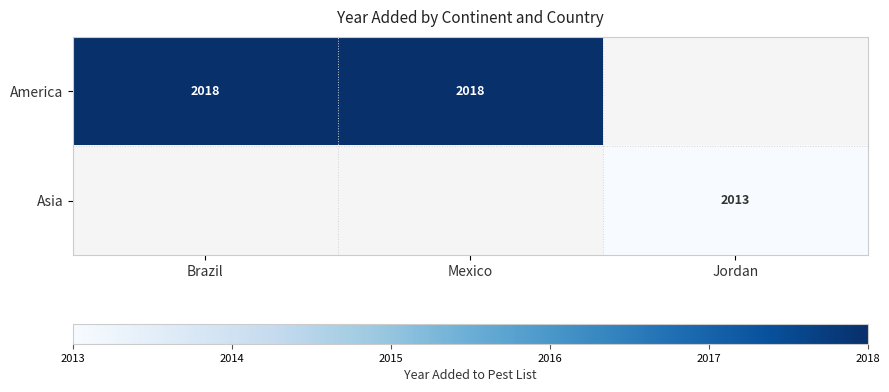

At how many categories does at least one series exceed 2014?

2